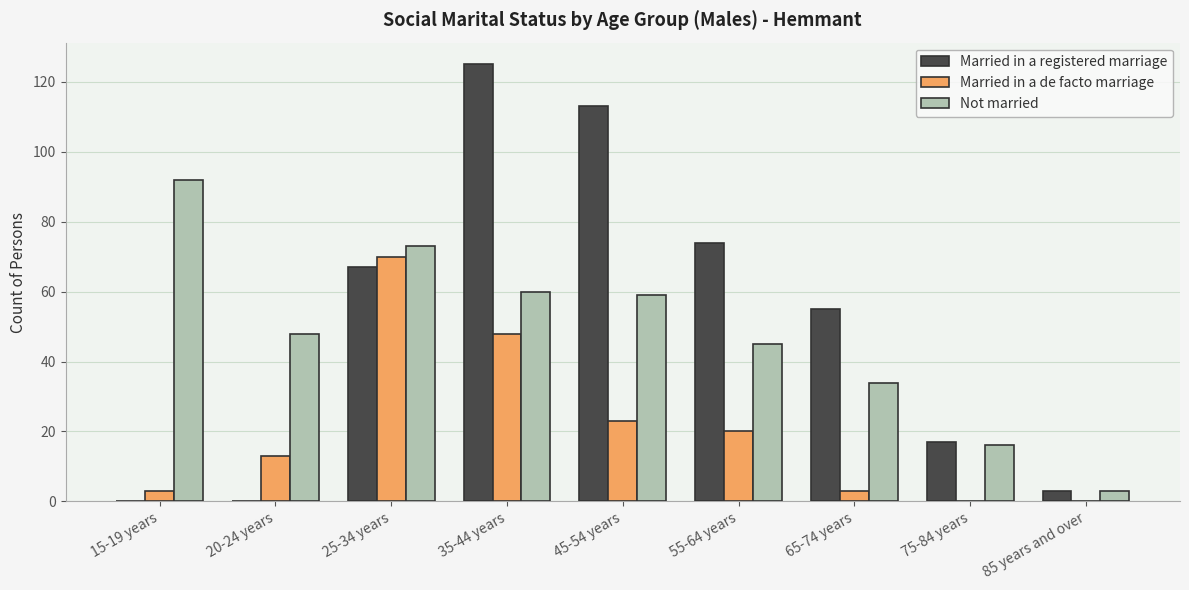

What are all the series names shown in the legend?

Married in a registered marriage, Married in a de facto marriage, Not married